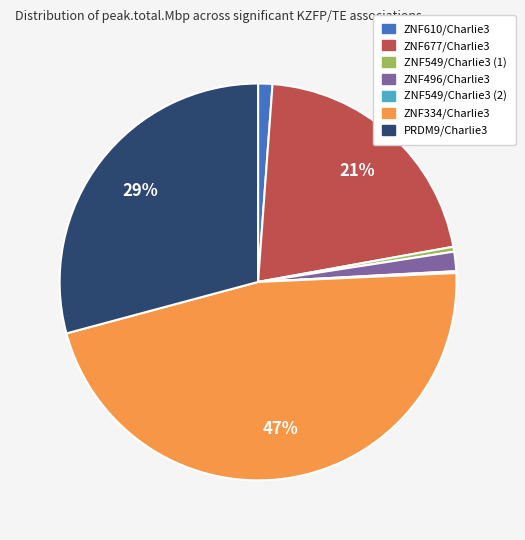

Which category has the biggest portion of the pie?

ZNF334/Charlie3